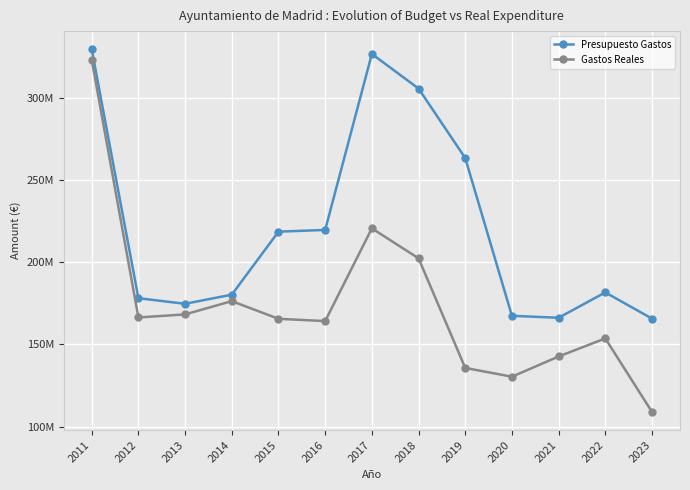

What are all the series names shown in the legend?

Presupuesto Gastos, Gastos Reales